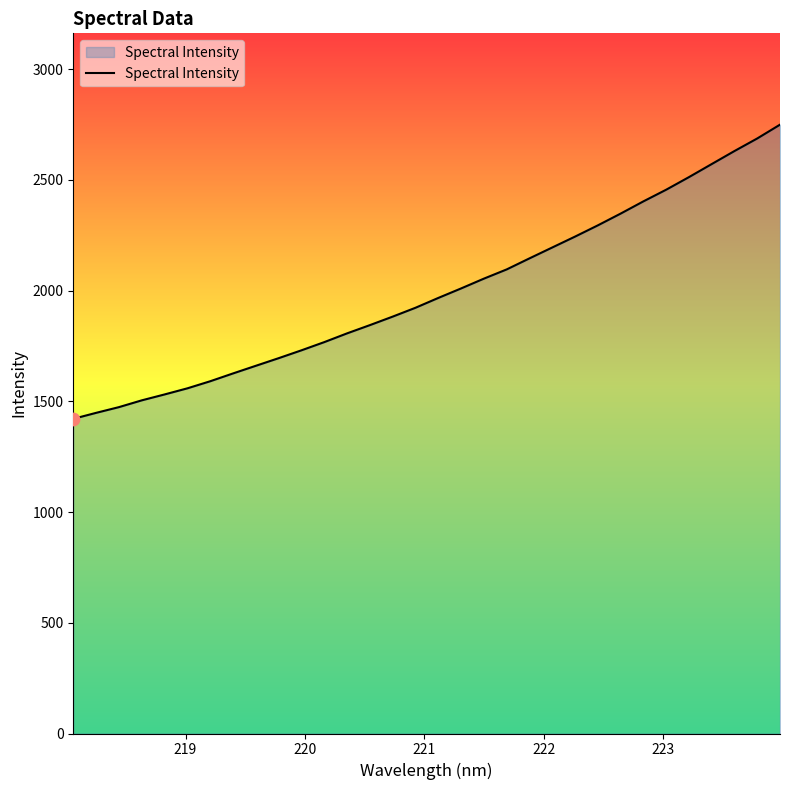

What is the greatest value displayed?

2749.0